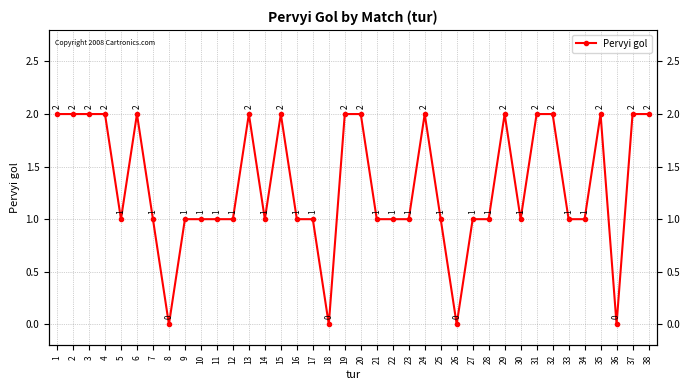

Is it true that the value at 2 is 3?

False